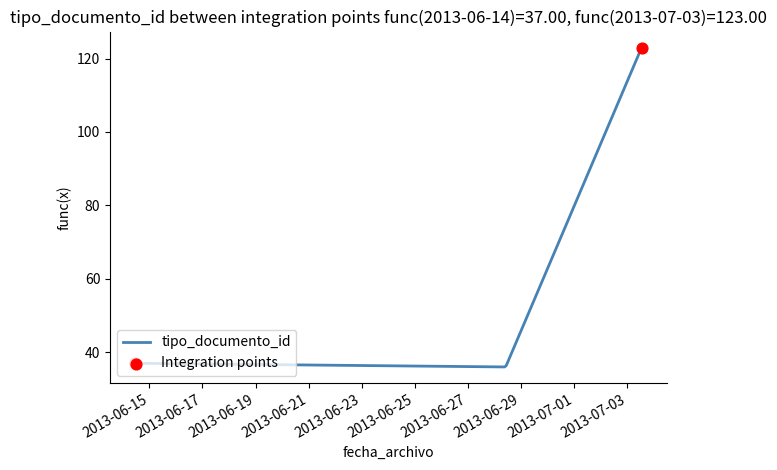

What is the difference between the maximum and minimum values?

87.0